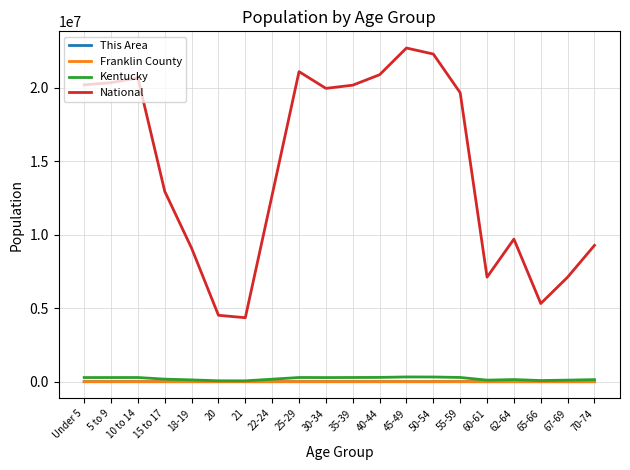

Which series has the widest spread of values?

National